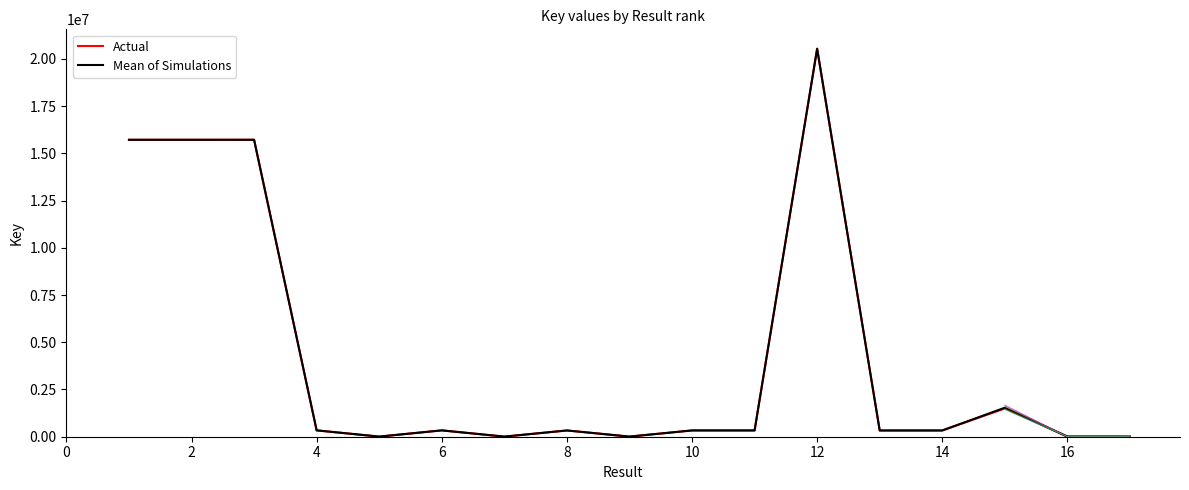

How many data points in Actual are above 332453?

8